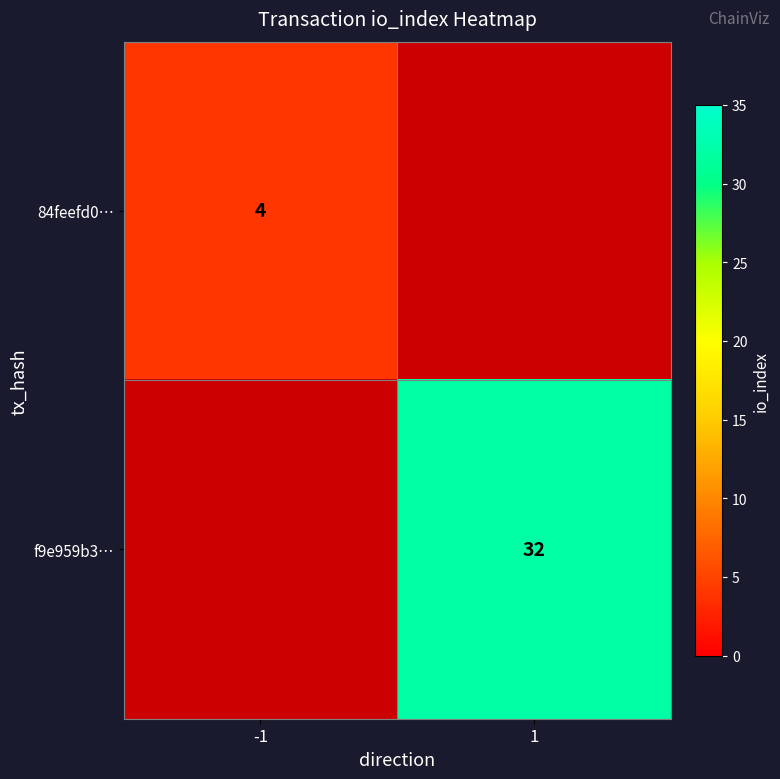

At how many categories does at least one series exceed 27?

1